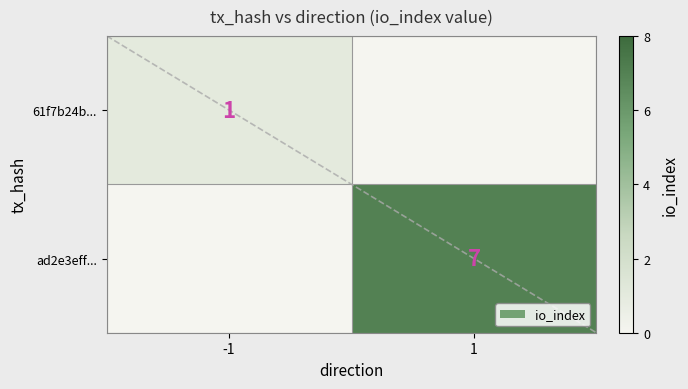

What is the sum of all 61f7b24b... values?

1.0